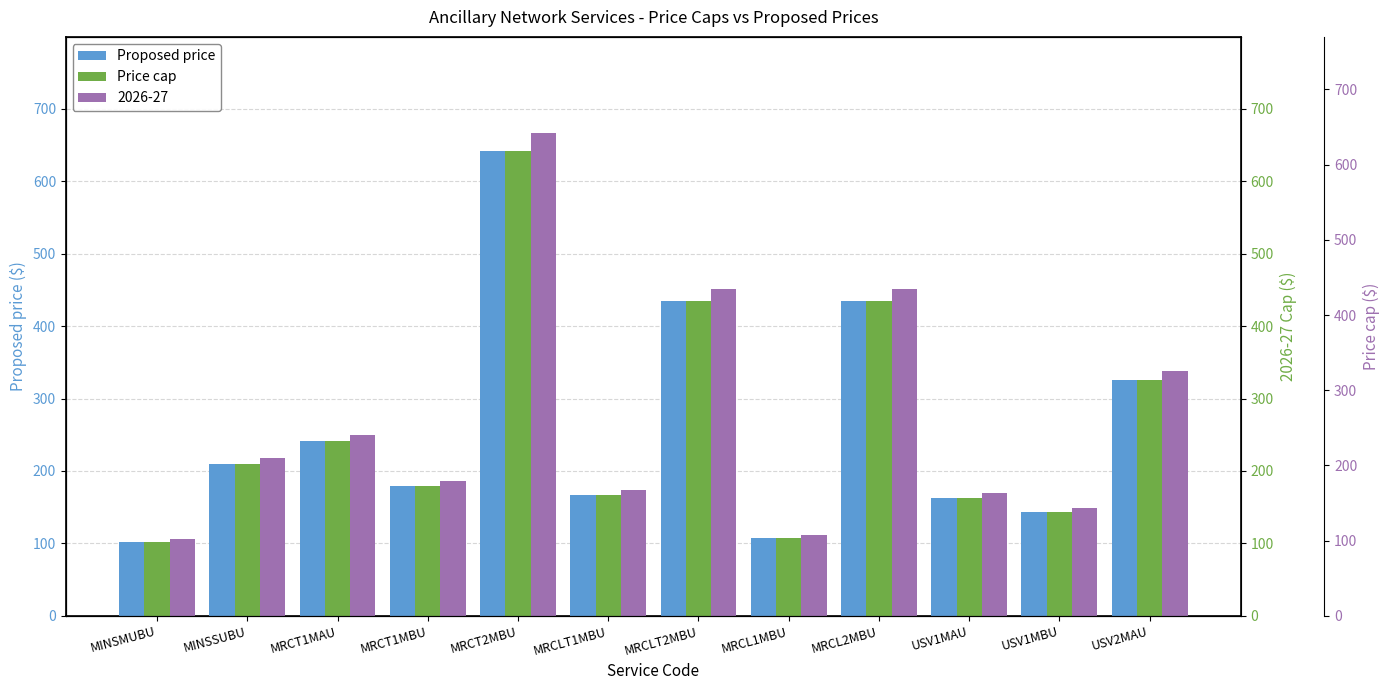

Are the bars horizontal?

No